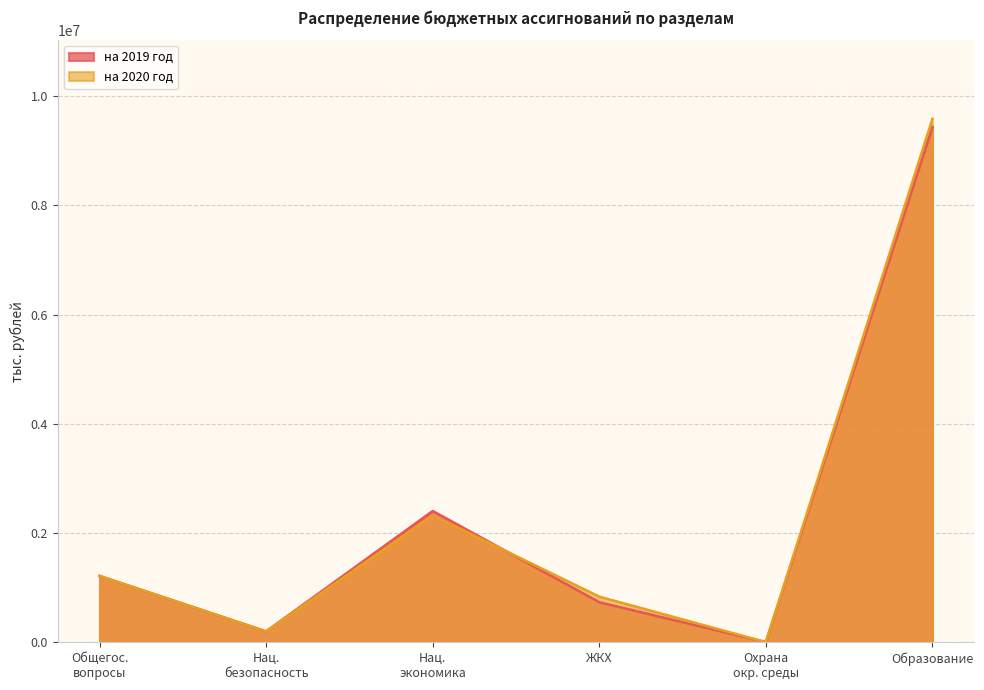

At ЖКХ, list the series in order from largest to smallest.

на 2020 год, на 2019 год